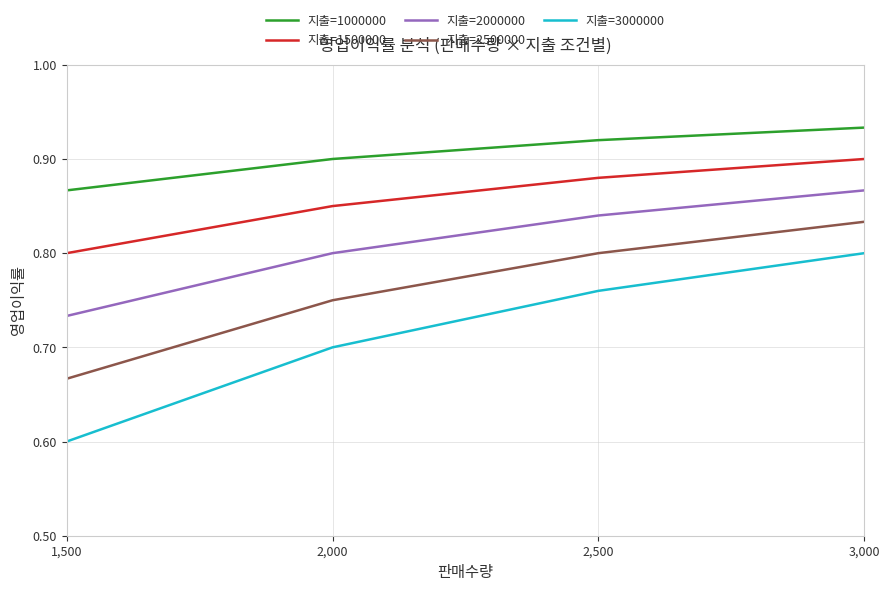

At which category does the chart reach its minimum across all series?

1,500